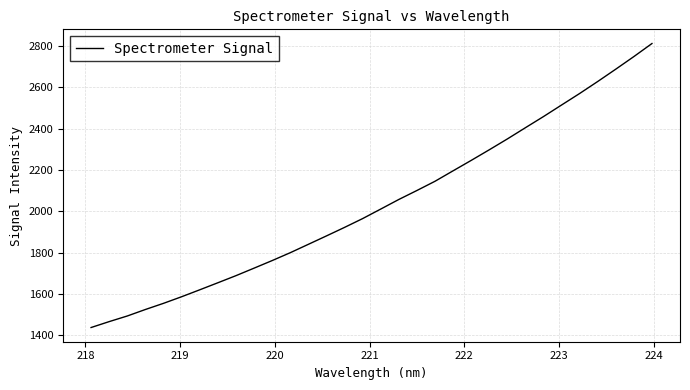

What is the difference between the maximum and minimum values?

1373.3